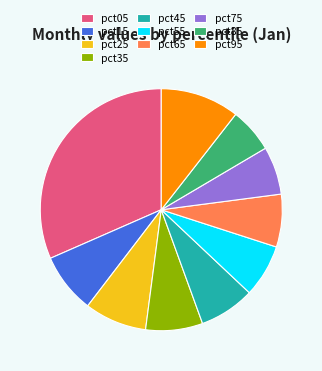

Is it true that pct45 is 14% of the pie?

False